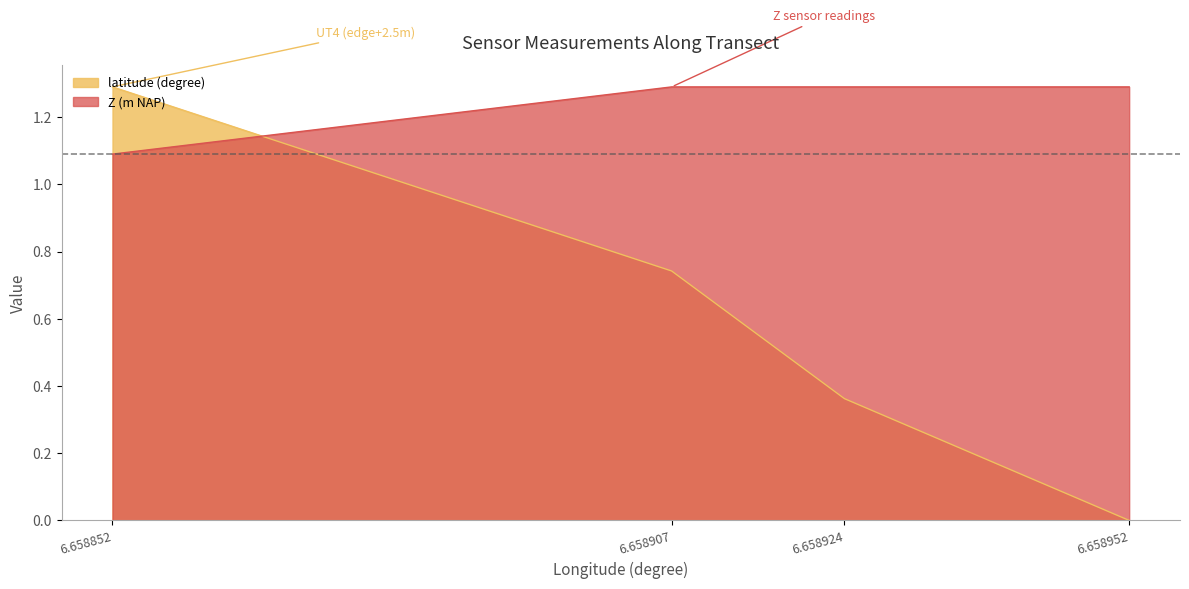

What is the difference between the maximum and minimum values in the Z (m NAP) series?

0.2